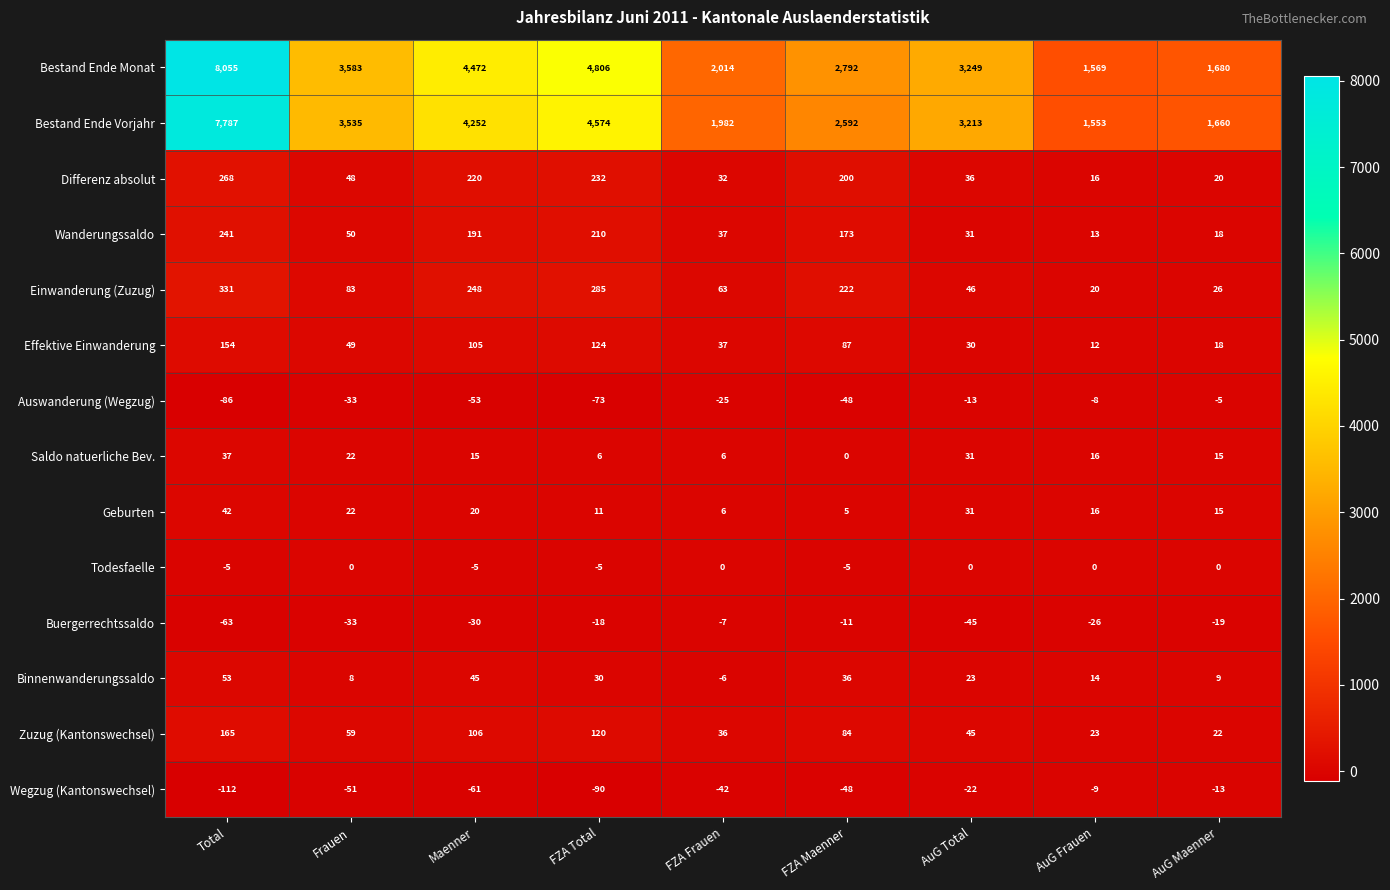

What value does the Bestand Ende Monat series have at Total, to the nearest 100?

8100